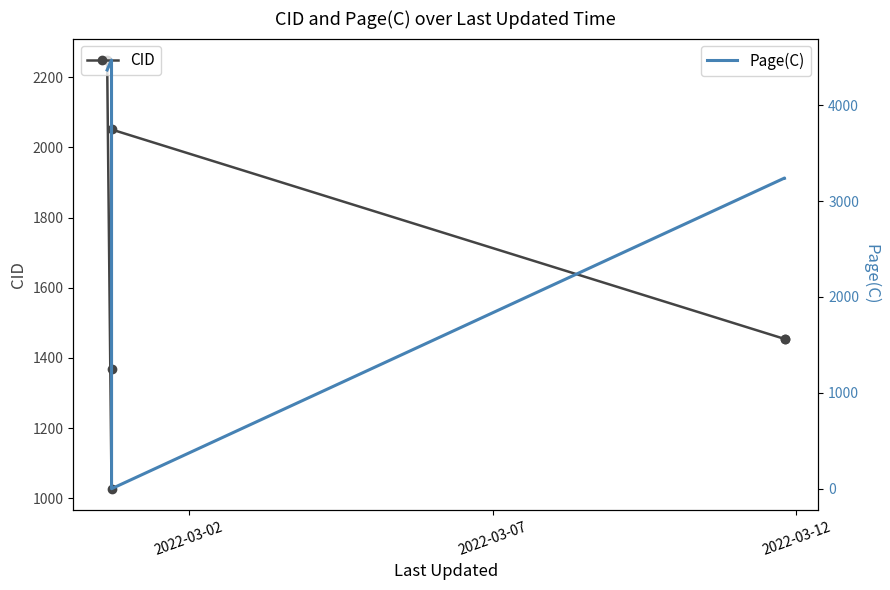

What is the maximum value for Page(C)?

4472